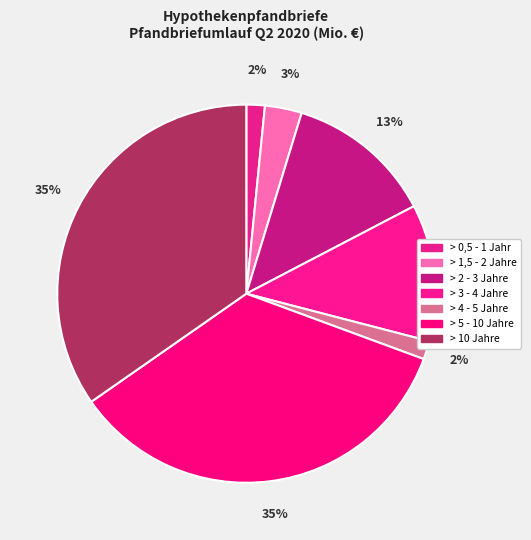

Which slice is the largest?

> 5 - 10 Jahre